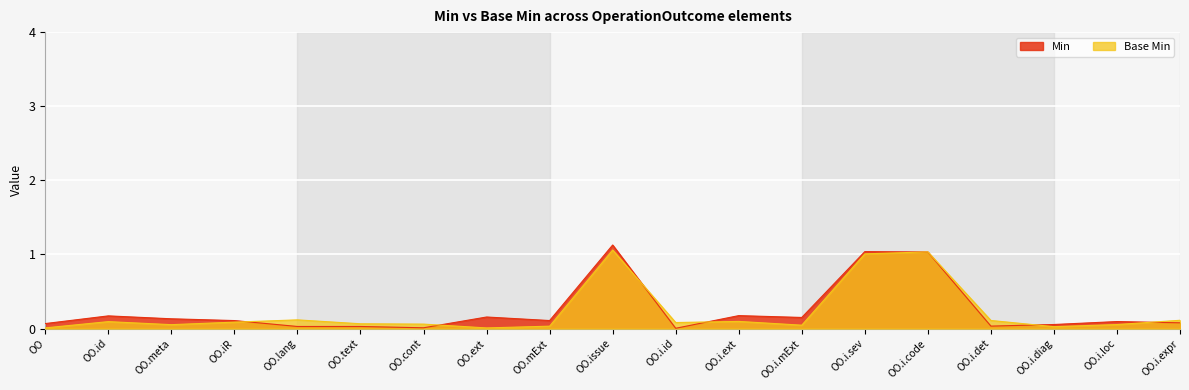

The value of Base Min at OO.i.code is 1.0. True or false?

True